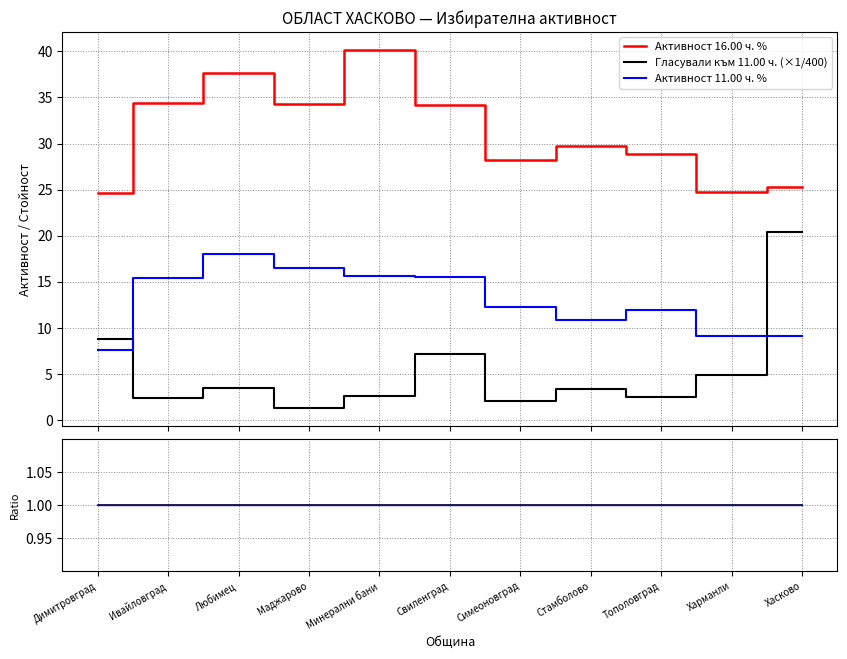

True or false: Активност 11.00 ч. % / Активност 11.00 ч. % and Гласували към 11.00 ч. (×1/400) intersect in this chart.

False